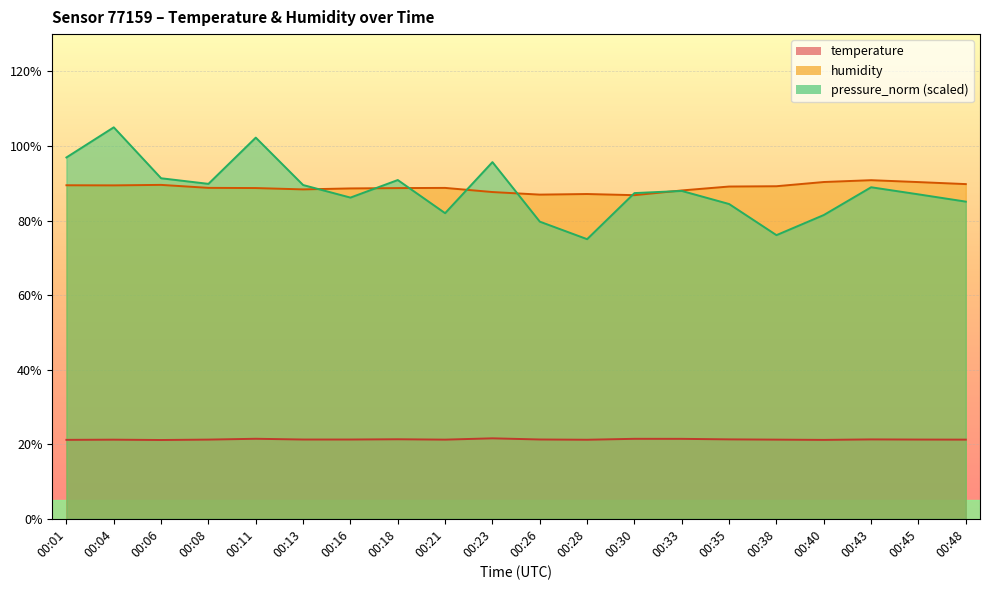

Is the value of temperature at 00:33 greater than the value of humidity at 00:48?

No